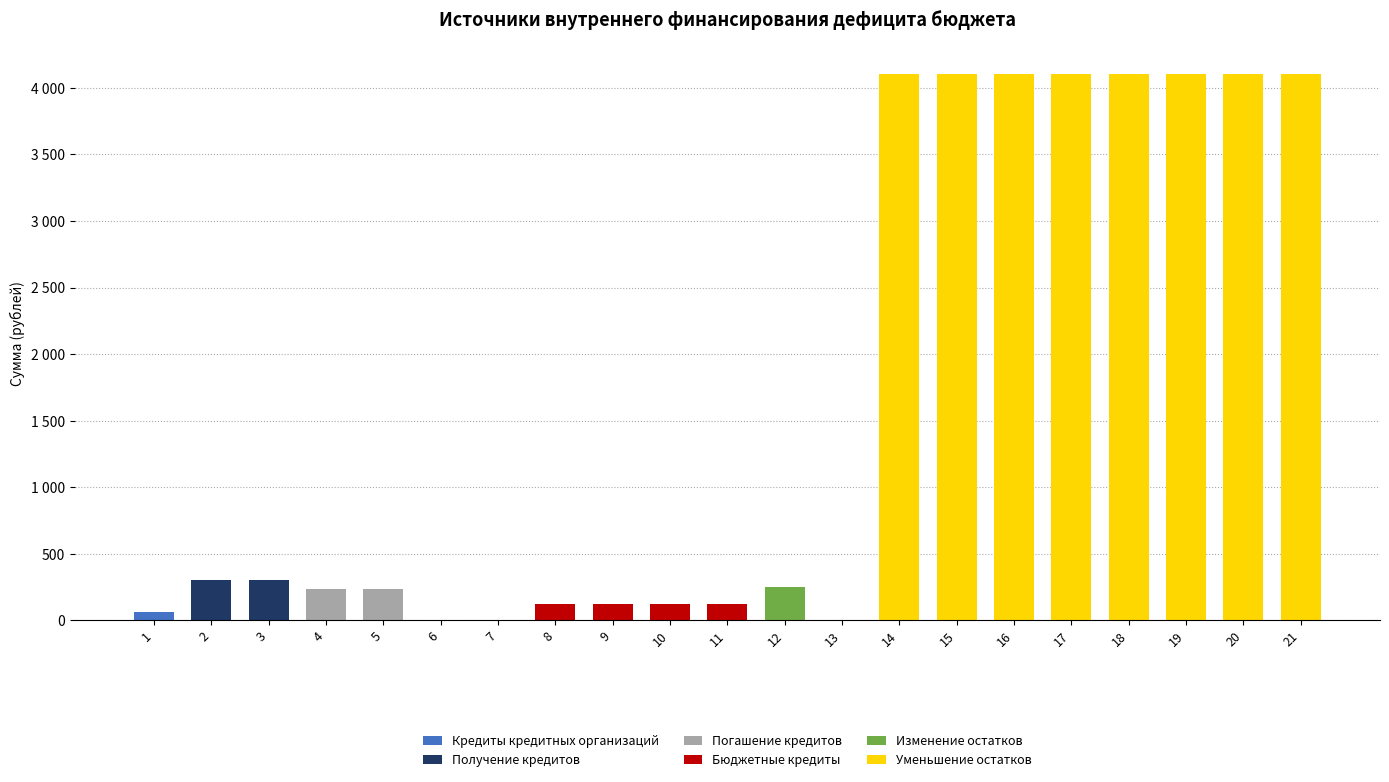

What are all the series names shown in the legend?

Кредиты кредитных организаций, Получение кредитов, Погашение кредитов, Бюджетные кредиты, Изменение остатков, Уменьшение остатков